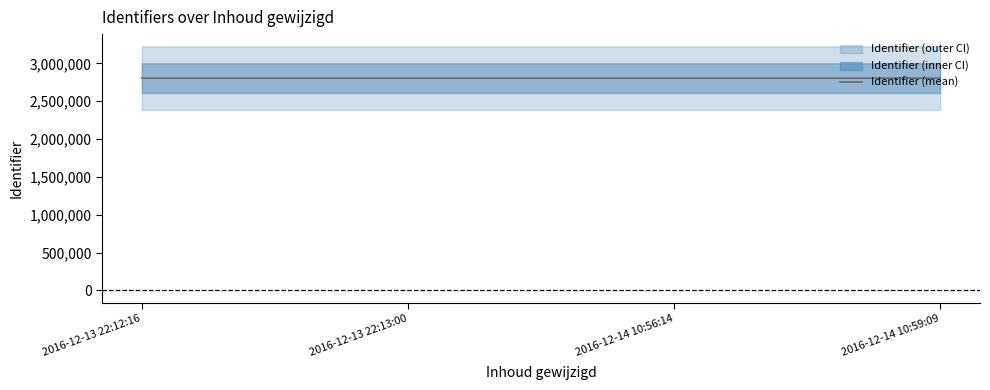

Count the values in the range 2805366 to 2805370.

3